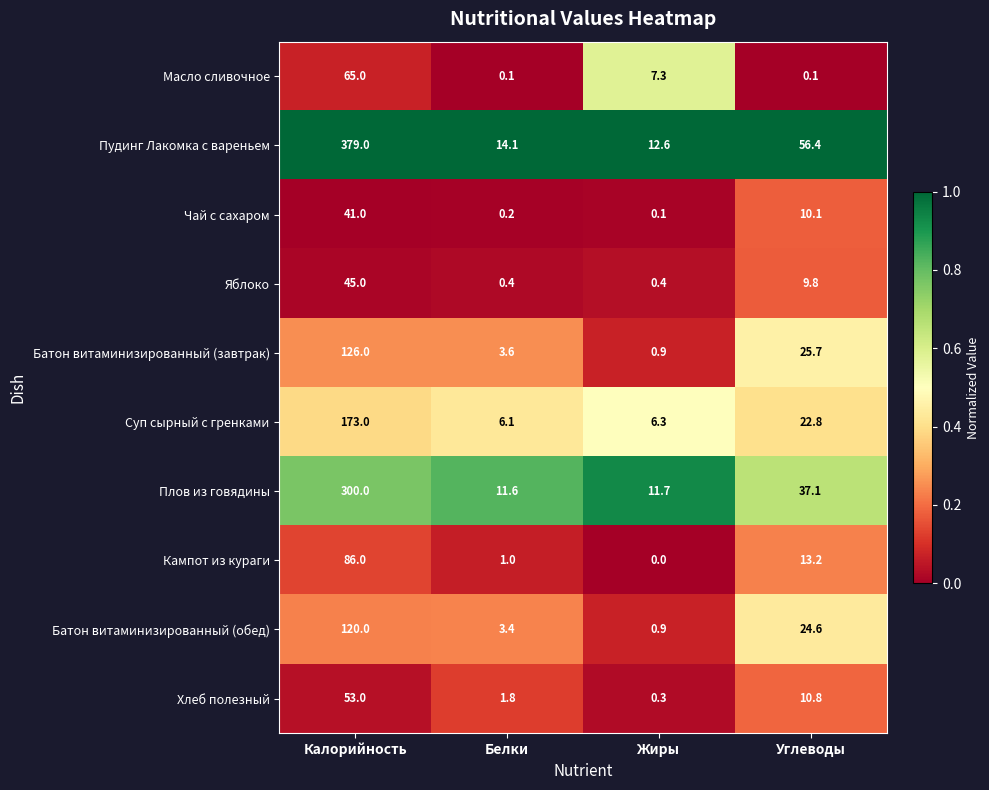

Rank the series at Белки from highest to lowest value.

Пудинг Лакомка с вареньем, Плов из говядины, Суп сырный с гренками, Батон витаминизированный (завтрак), Батон витаминизированный (обед), Хлеб полезный, Кампот из кураги, Яблоко, Чай с сахаром, Масло сливочное